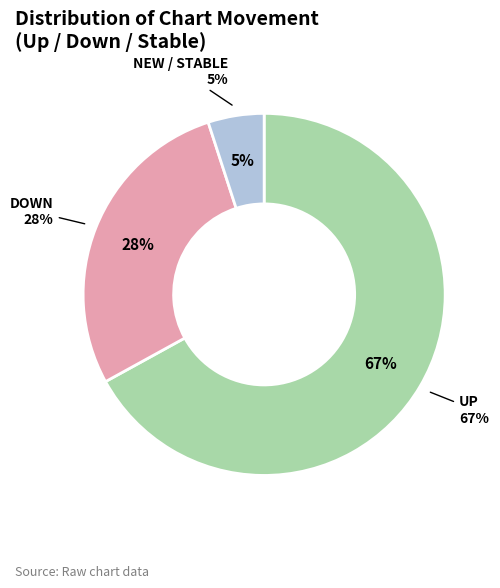

What is the change in value from up to down?

-39